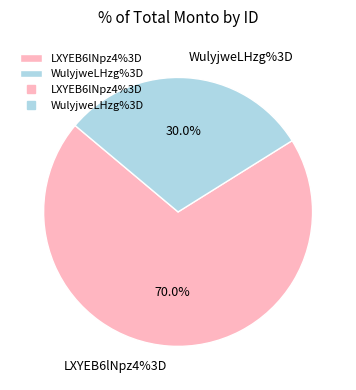

To the nearest percent, what percentage of the pie is LXYEB6lNpz4%3D?

70%